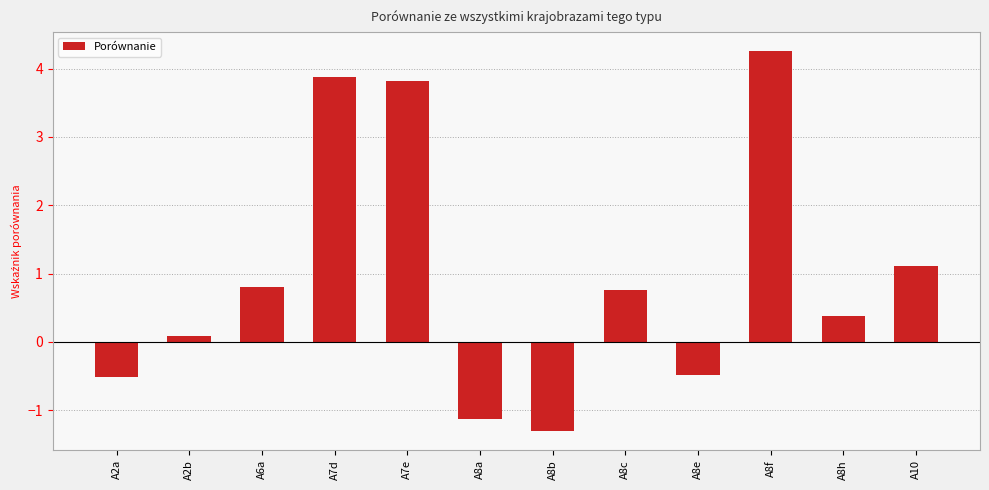

The value at A7d is 5.9. True or false?

False